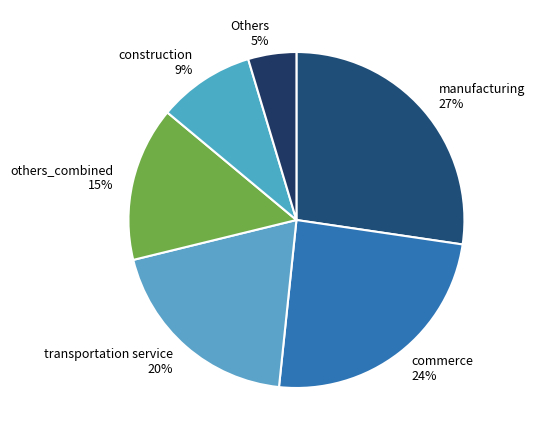

True or false: others_combined 15% accounts for 15% of the total.

True